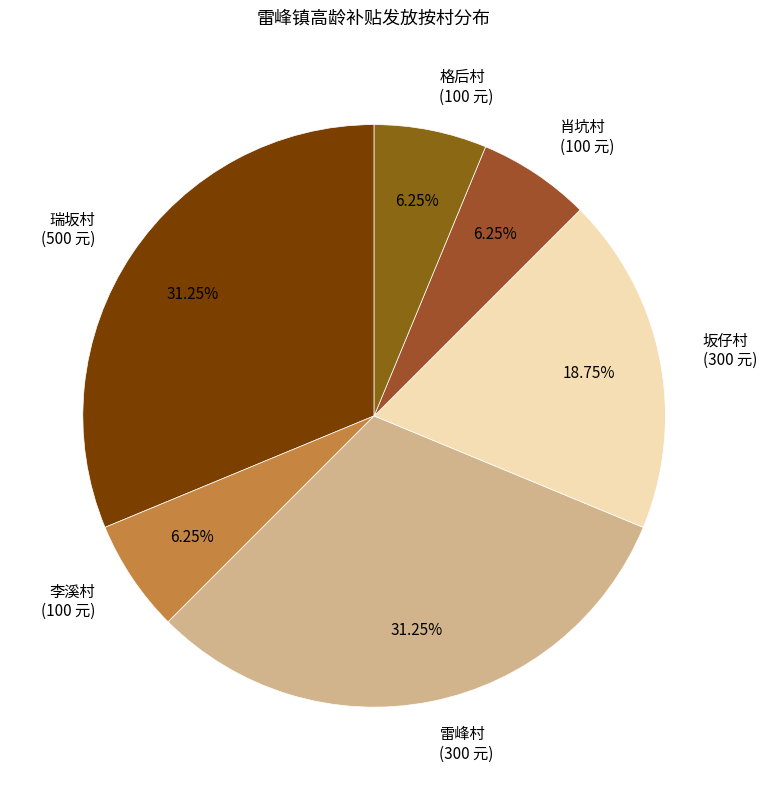

Is the sum of 李溪村 and 坂仔村 greater than half?

No